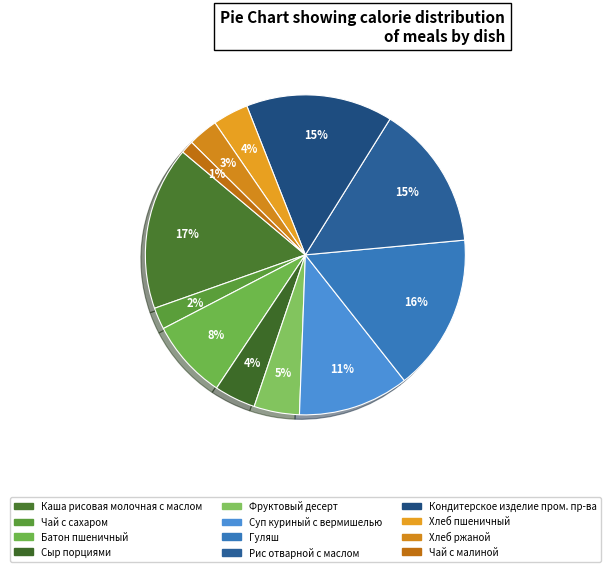

To the nearest percent, what percentage of the pie is Рис отварной с маслом?

15%